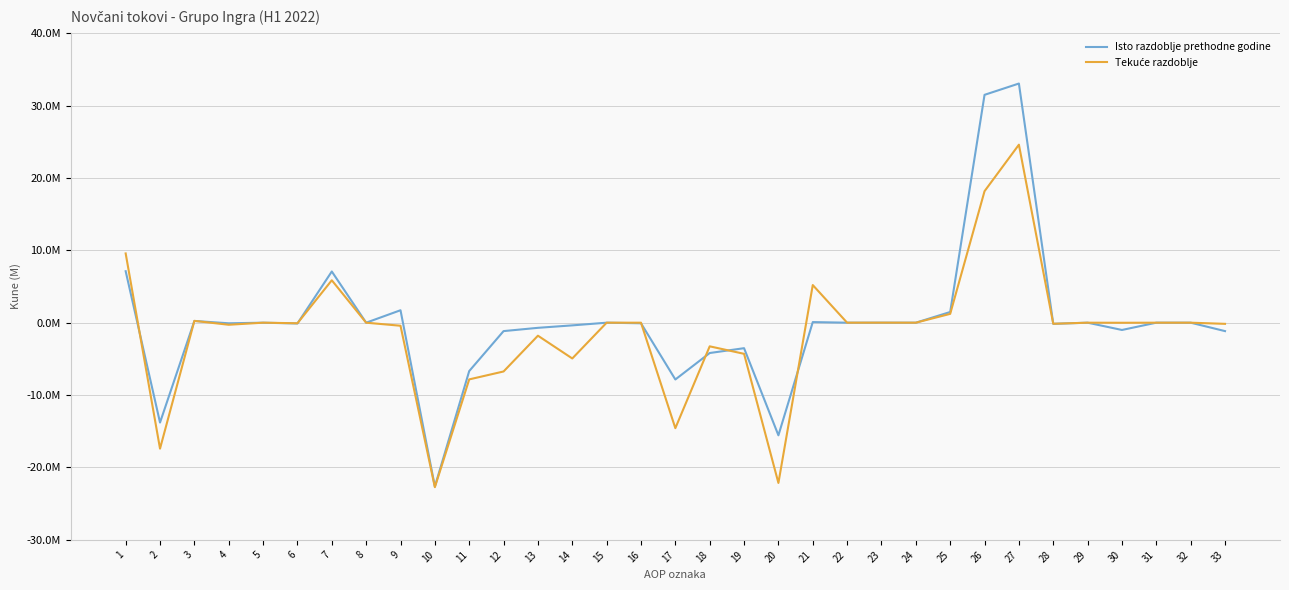

True or false: Isto razdoblje prethodne godine has a value of -25771882 at 15.

False